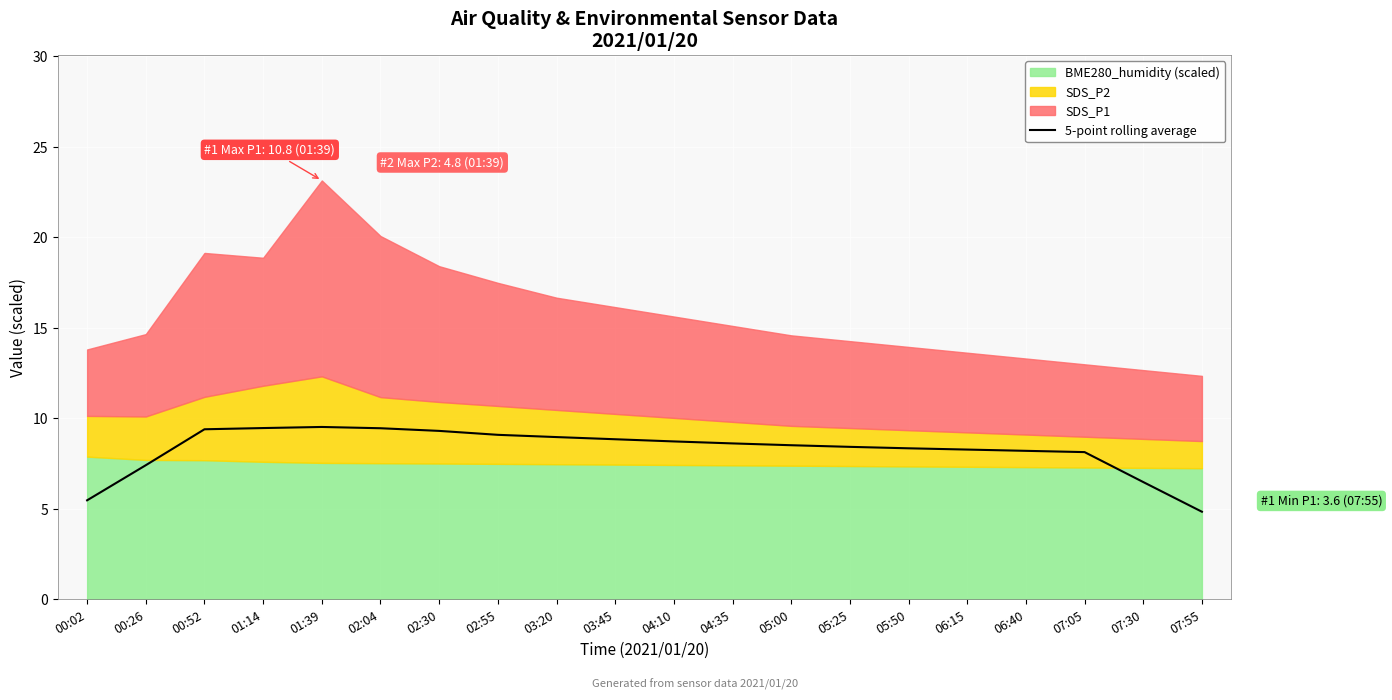

What is the difference between the second highest and second lowest values?

4.0